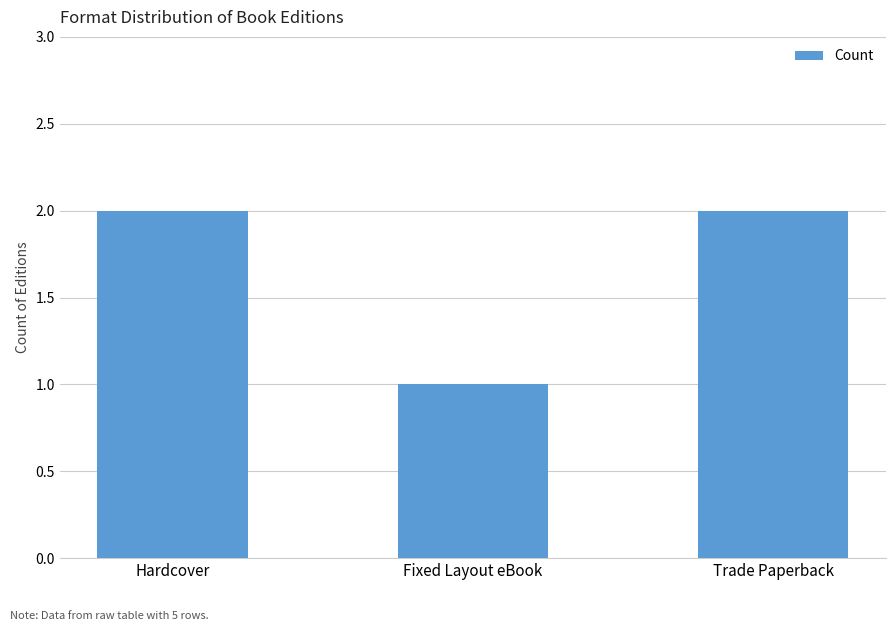

Which label corresponds to the smallest value in the chart?

Fixed Layout eBook